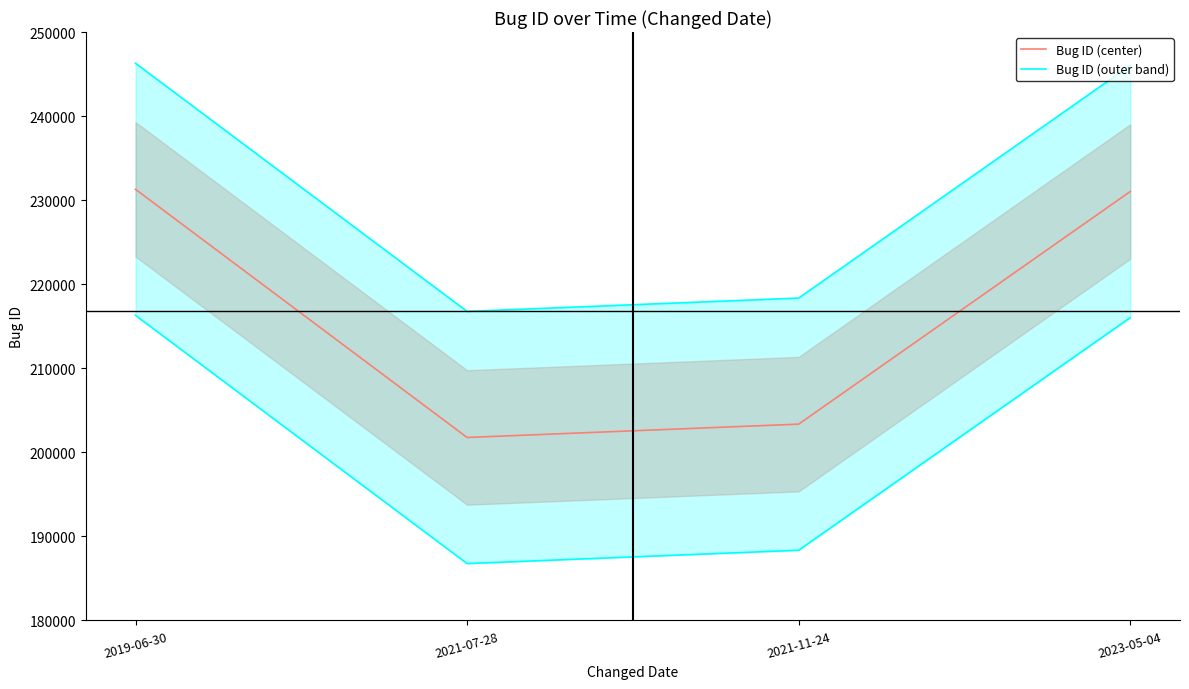

List the series in order of their overall mean, highest first.

Bug ID (outer band), Bug ID (center)